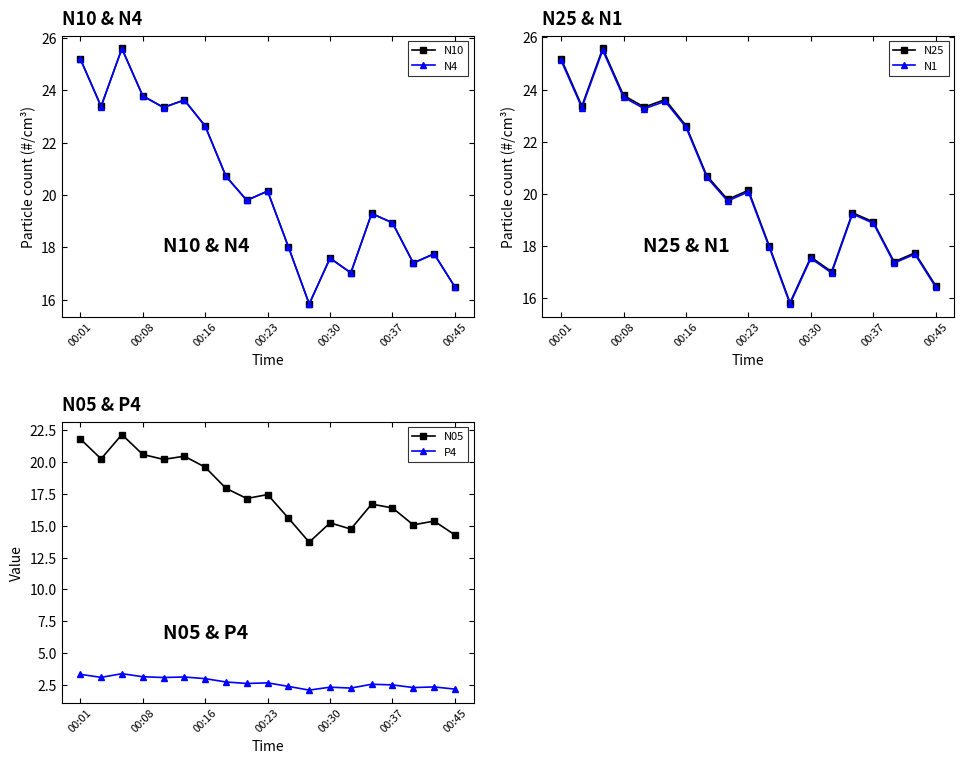

True or false: N05 has a value of 20.9 at 13.

False